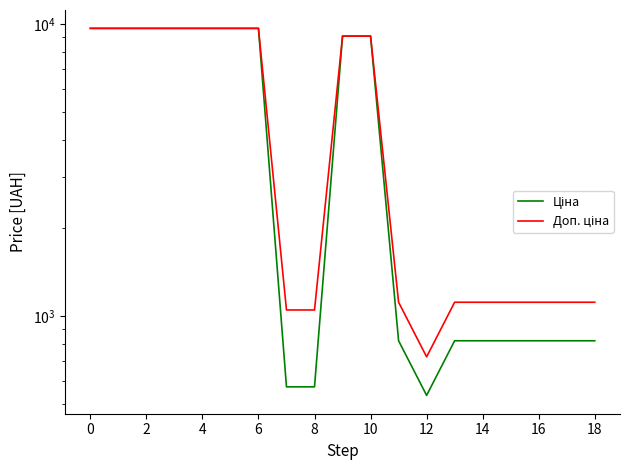

Reading left to right, list all the values displayed in this chart.

Ціна: 9664.7	9664.7	9664.7	9664.7	9664.7	9664.7	9664.7	571.6	571.6	9092.0	9092.0	822.0	534.3	822.0	822.0	822.0	822.0	822.0	822.0
Доп. ціна: 9664.7	9664.7	9664.7	9664.7	9664.7	9664.7	9664.7	1048.0	1048.0	9092.0	9092.0	1114.0	724.0	1114.0	1114.0	1114.0	1114.0	1114.0	1114.0